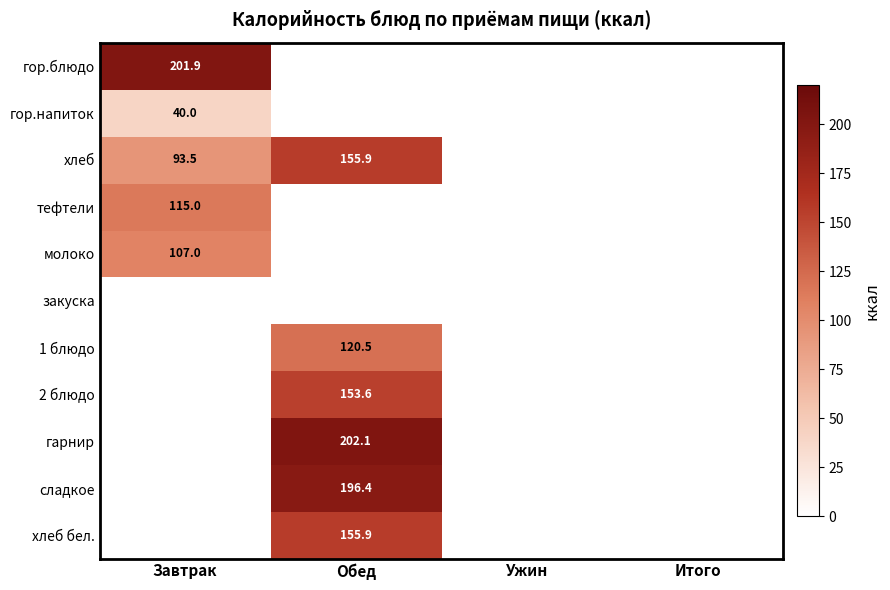

True or false: хлеб бел. has a value of 76.5 at Обед.

False